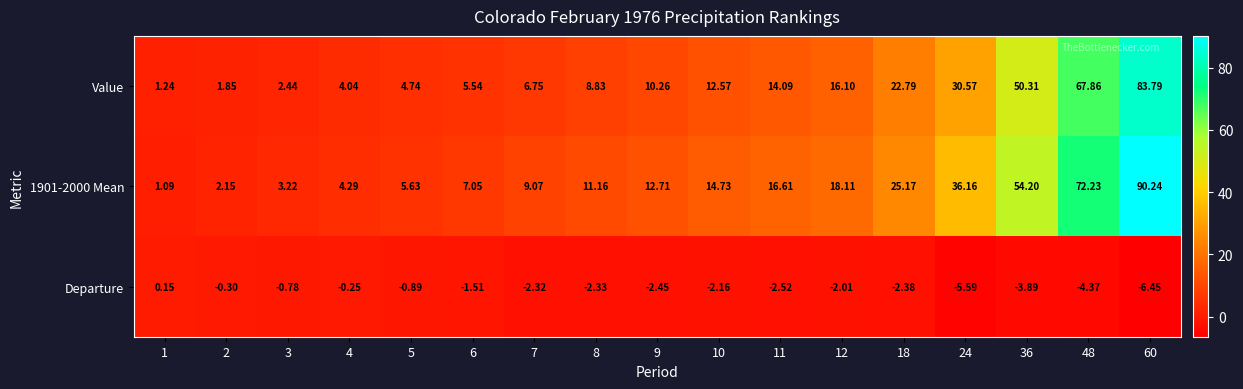

At how many categories does at least one series exceed 81?

1